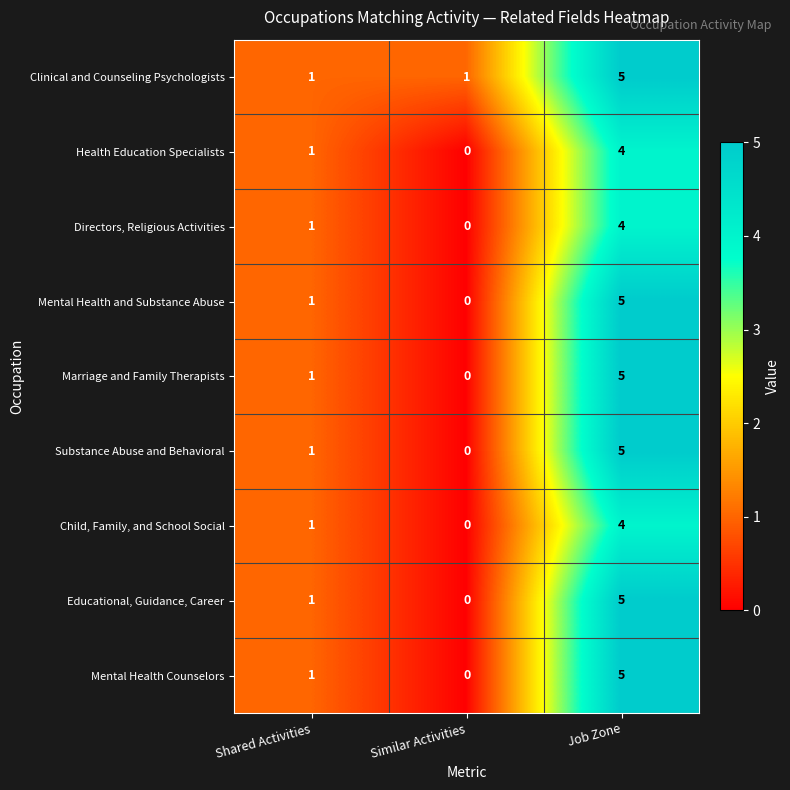

What is the greatest value displayed?

5